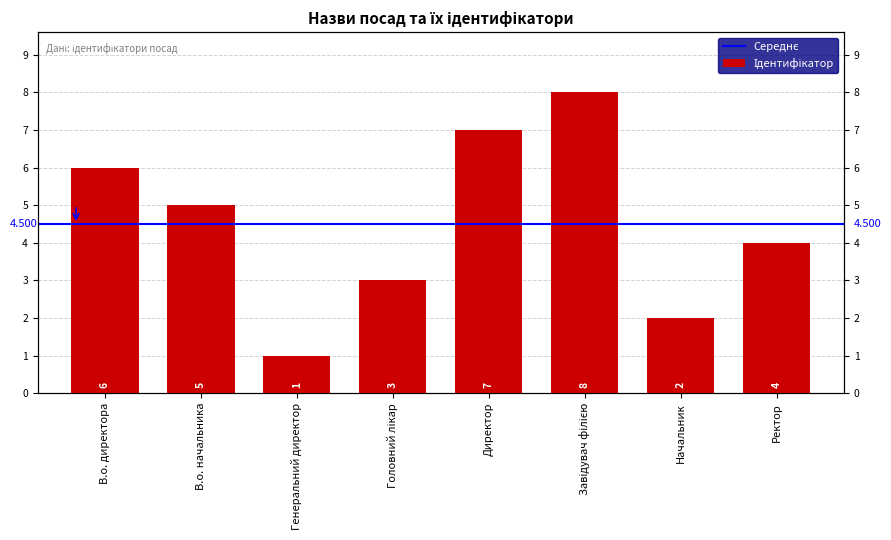

The value at Завідувач філією is 8. True or false?

True